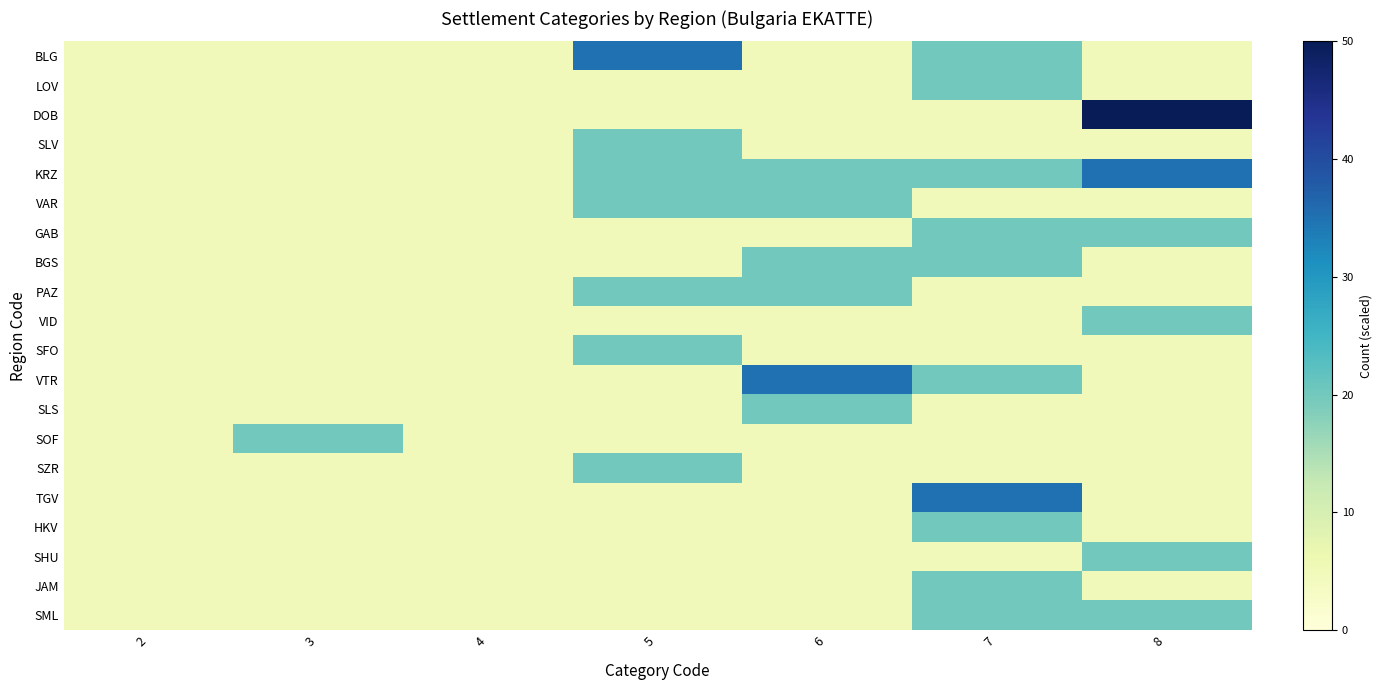

Which series has the largest total across all categories?

KRZ